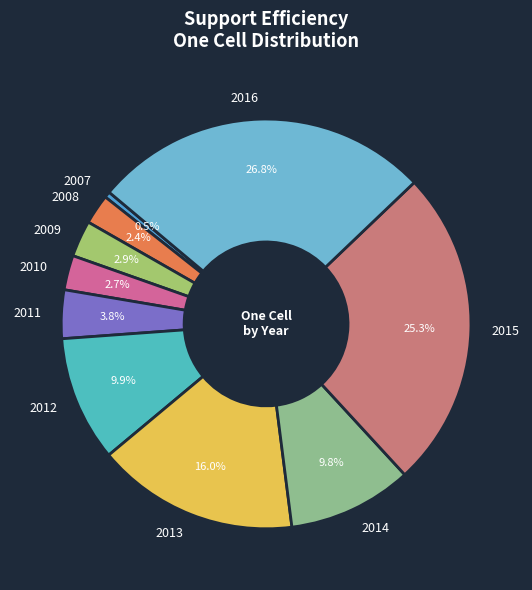

Count the number of slices in the pie.

10